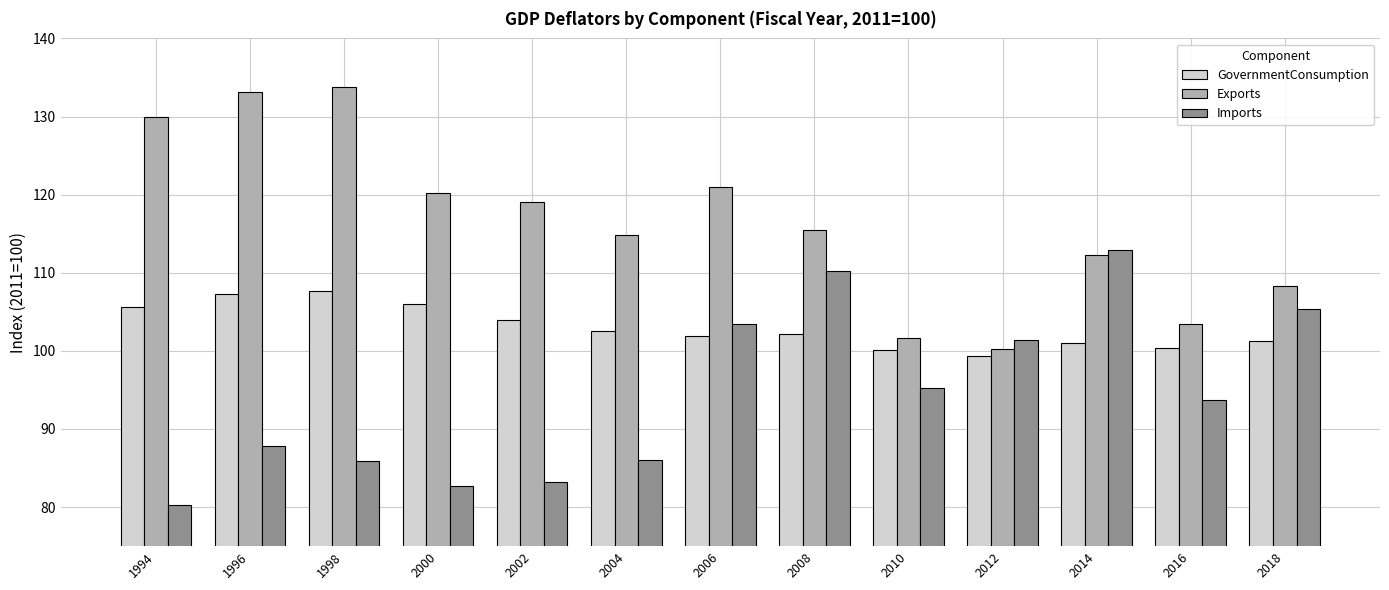

What is the value of the GovernmentConsumption bar at the 4th from the left?

106.0